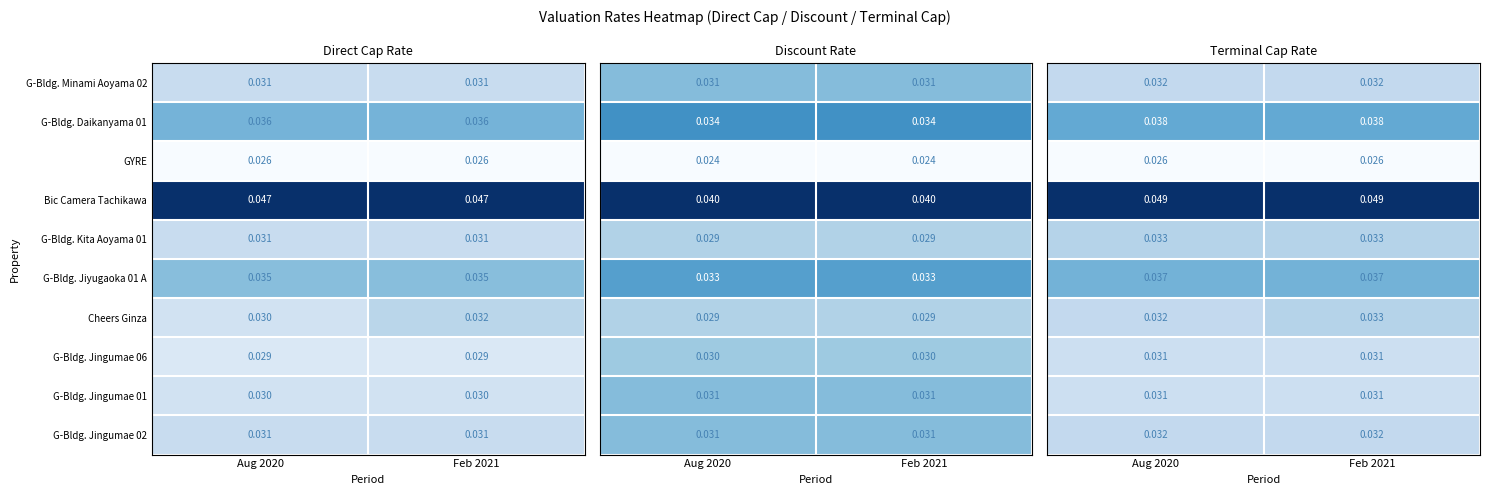

Is the value of G-Bldg. Minami Aoyama 02 at Aug 2020 greater than the value of G-Bldg. Jingumae 01 at Feb 2021?

Yes